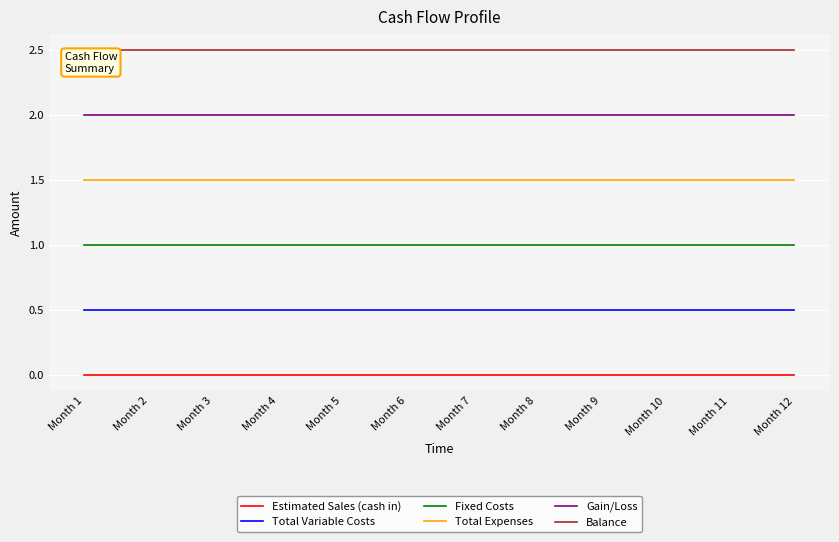

True or false: Gain/Loss has a value of 2.9 at Month 4.

False